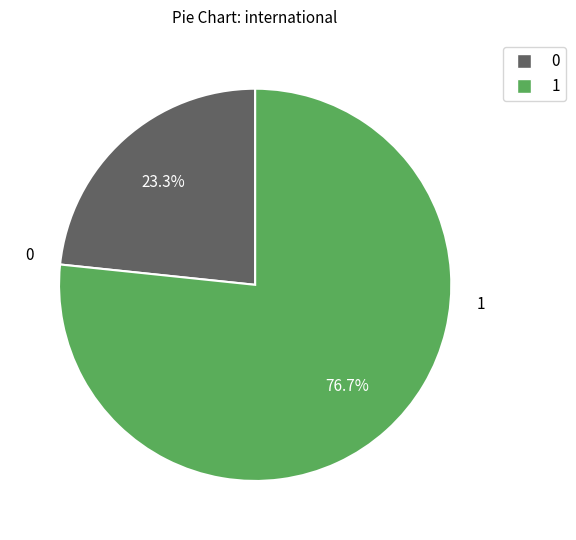

Does any single category account for the majority?

Yes